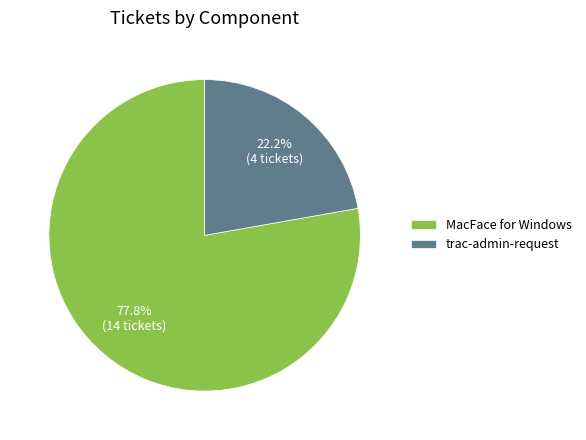

Approximately how many times larger is the value at MacFace for Windows compared to trac-admin-request?

3.5